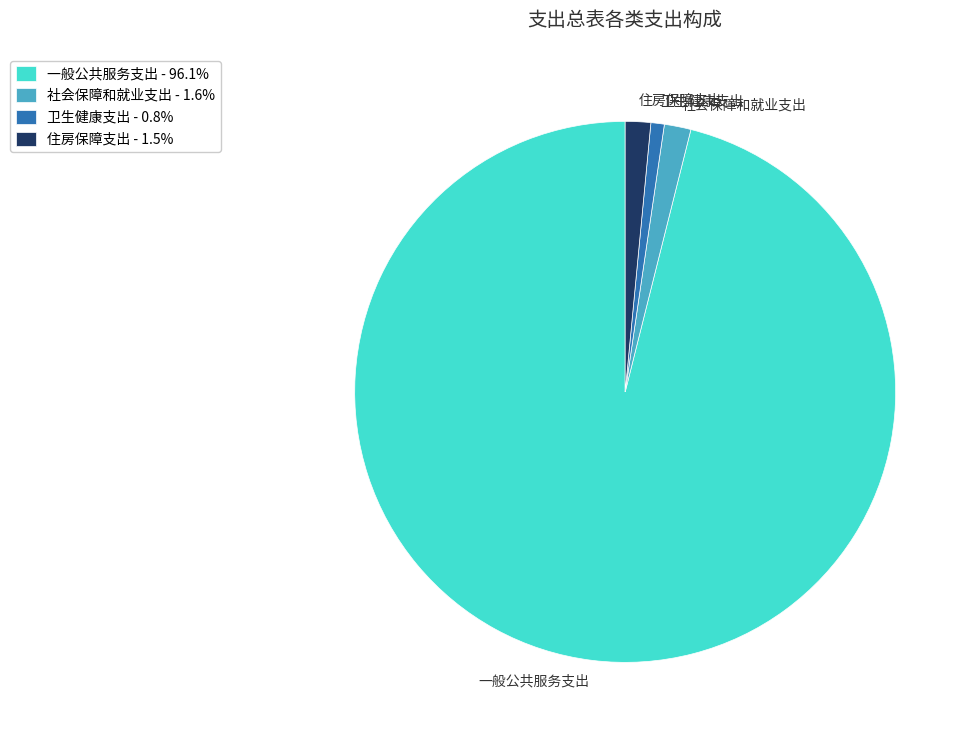

The 社会保障和就业支出 slice represents 2% of the pie. True or false?

True